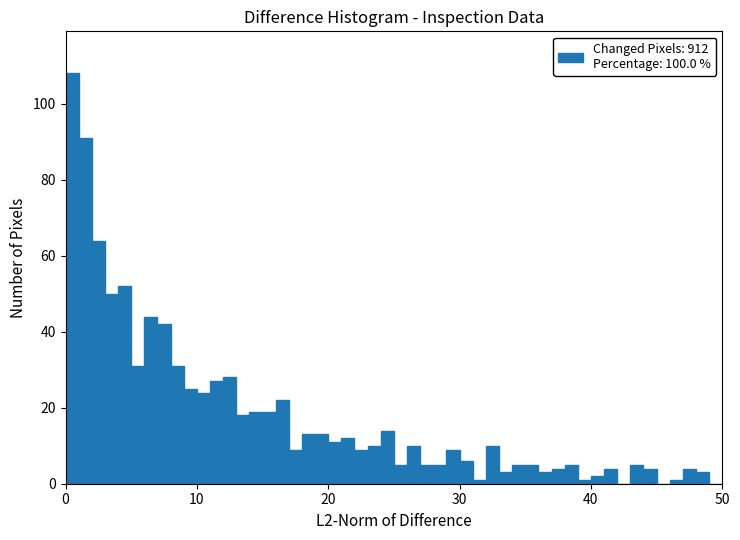

Around what value on the x-axis is the tallest bar? Give the approximate position of its centre, as read against the axis.

1